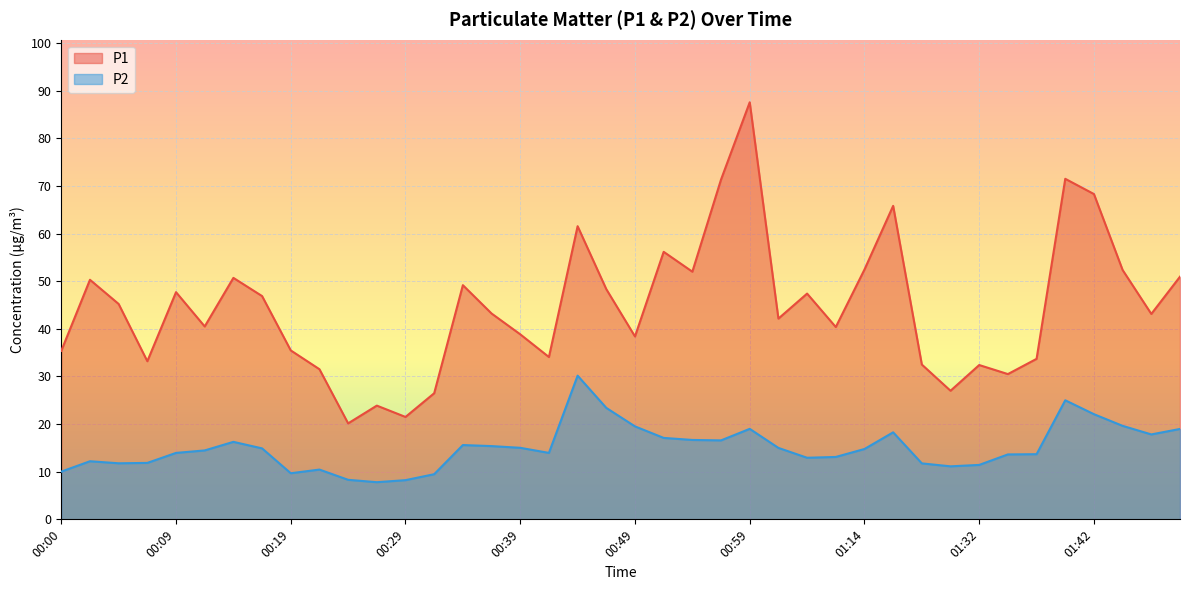

Reading left to right, what are all the values shown in this chart?

P1: 35.4	50.3	45.2	33.2	47.7	40.5	50.7	46.9	35.5	31.5	20.1	23.9	21.5	26.5	49.2	43.2	38.9	34.1	61.5	48.3	38.4	56.2	52.0	71.3	87.6	42.1	47.4	40.4	52.5	65.8	32.5	27.0	32.4	30.5	33.7	71.5	68.3	52.4	43.1	51.0
P2: 10.0	12.2	11.8	11.8	13.9	14.5	16.3	14.9	9.7	10.4	8.3	7.8	8.2	9.5	15.6	15.4	15.0	13.9	30.2	23.4	19.5	17.1	16.7	16.6	19.0	15.0	12.9	13.1	14.8	18.3	11.8	11.1	11.4	13.6	13.7	25.0	22.1	19.6	17.8	19.0